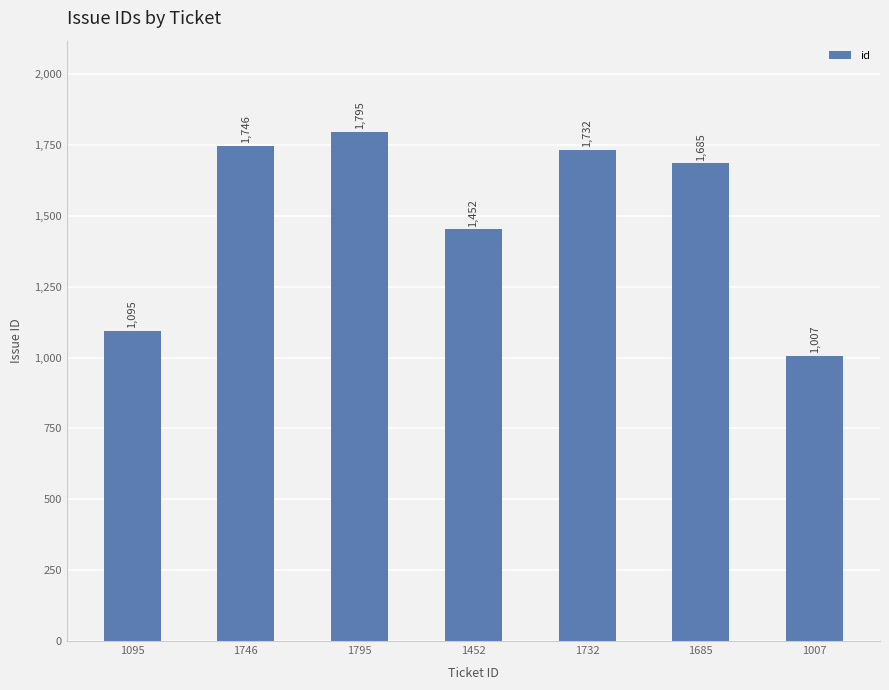

At which category does the chart reach its peak across all series?

1795